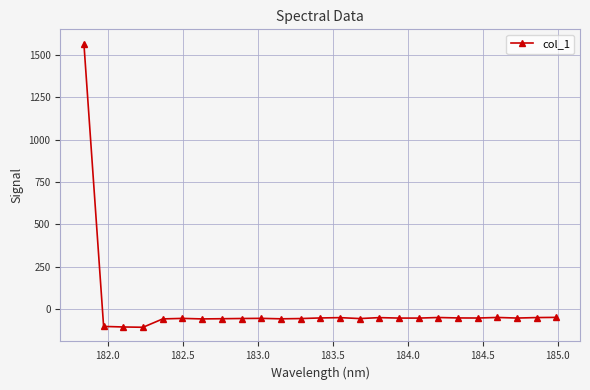

What is the maximum value shown in the chart?

1568.9